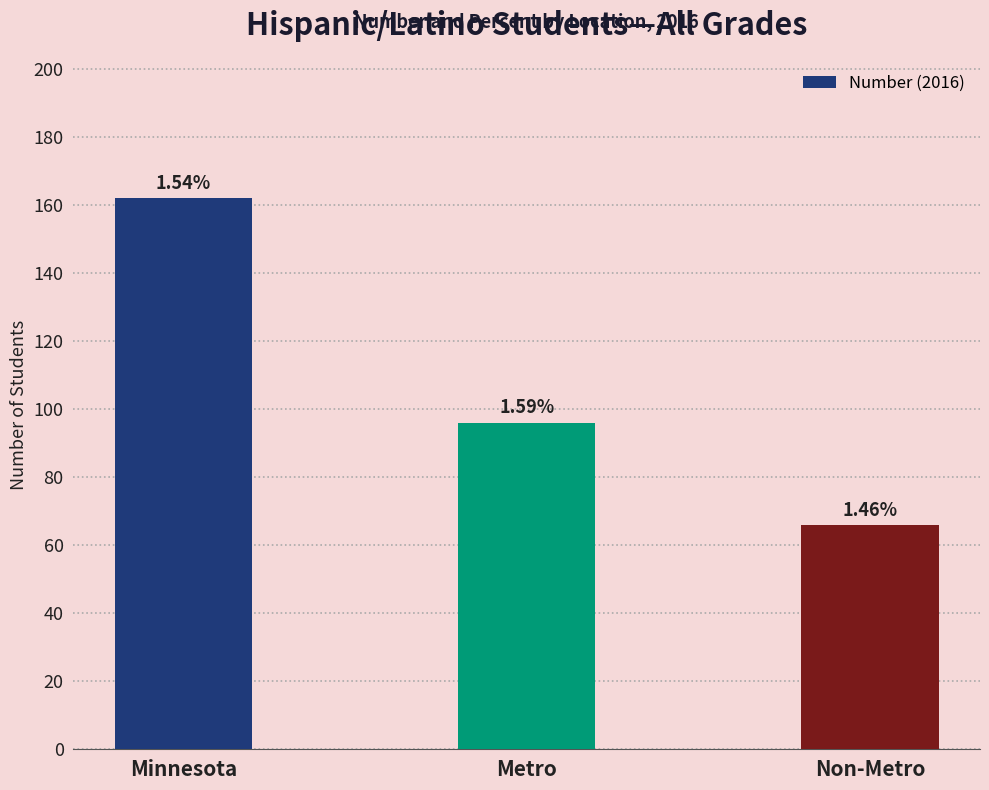

Between Minnesota and Metro, which is larger?

Minnesota